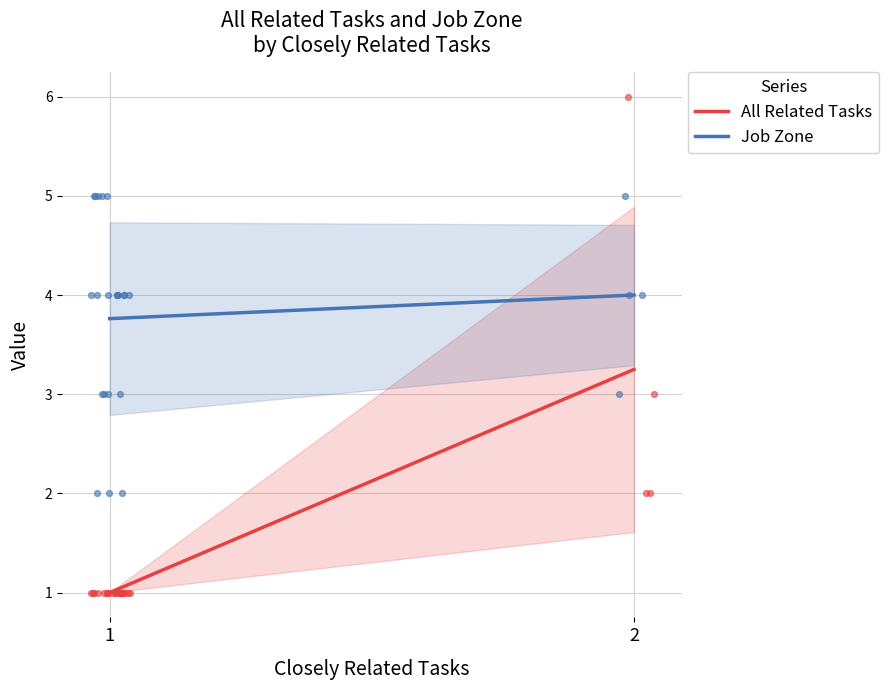

At which category is the sum across all series the highest?

2